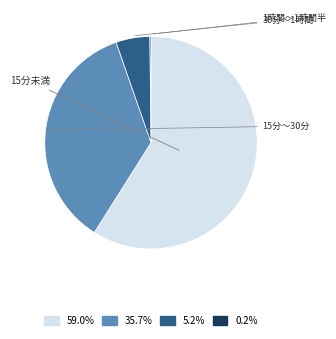

Is there any slice that represents more than half of the pie?

Yes